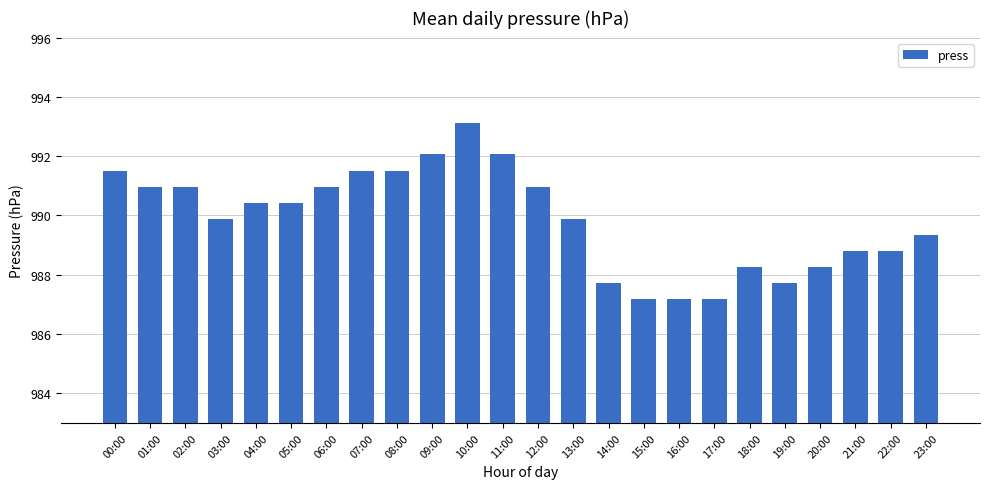

Which has a higher value, 17:00 or 01:00?

01:00